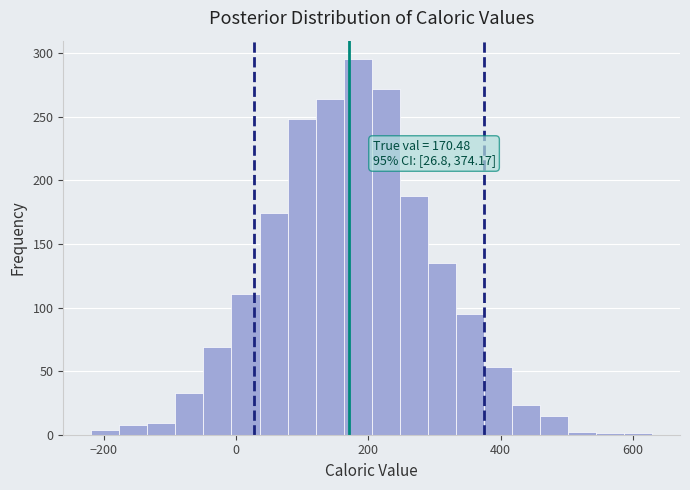

Around what value on the x-axis is the tallest bar? Give the approximate position of its centre, as read against the axis.

180